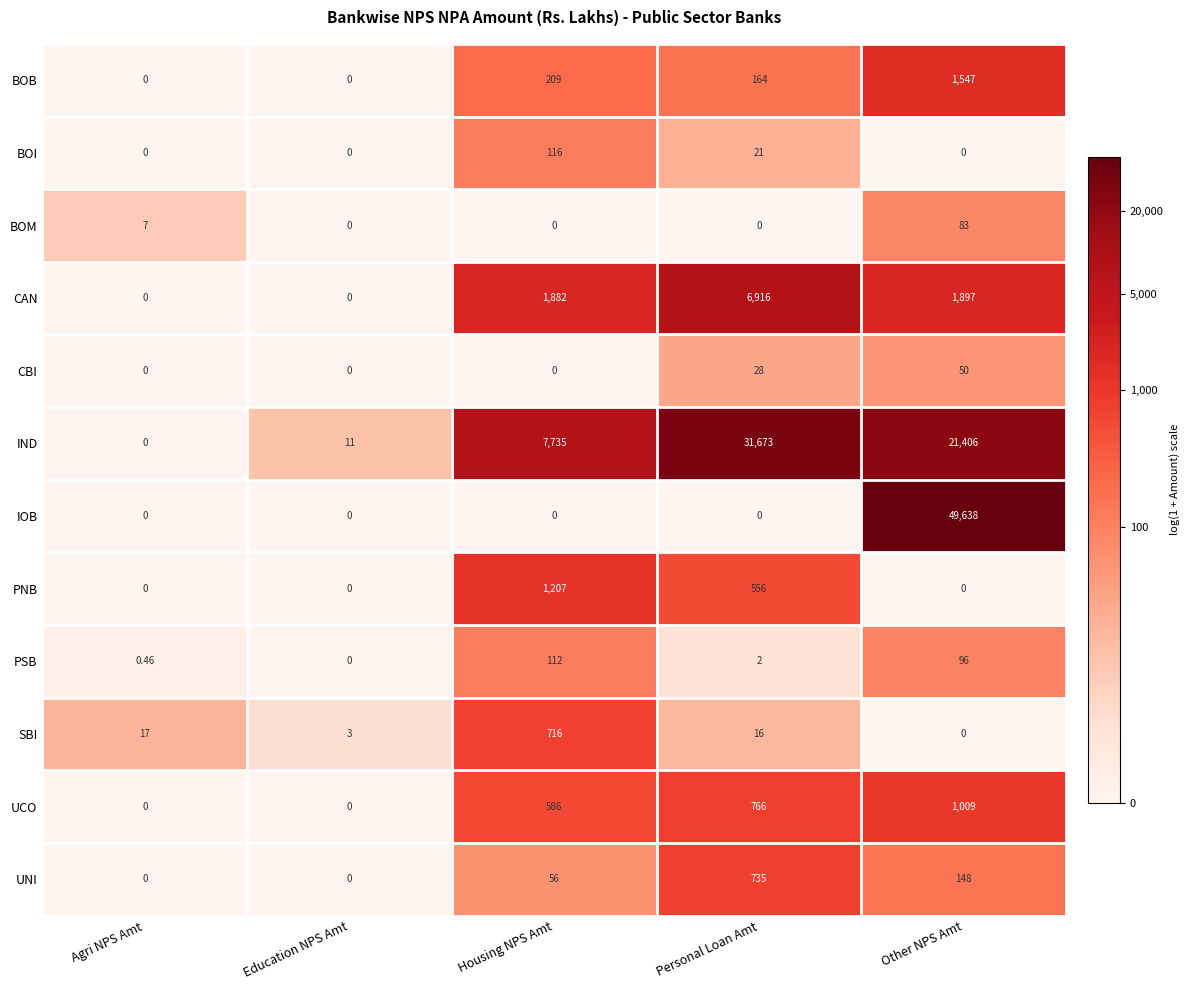

At which category is the sum across all series the highest?

Other NPS Amt